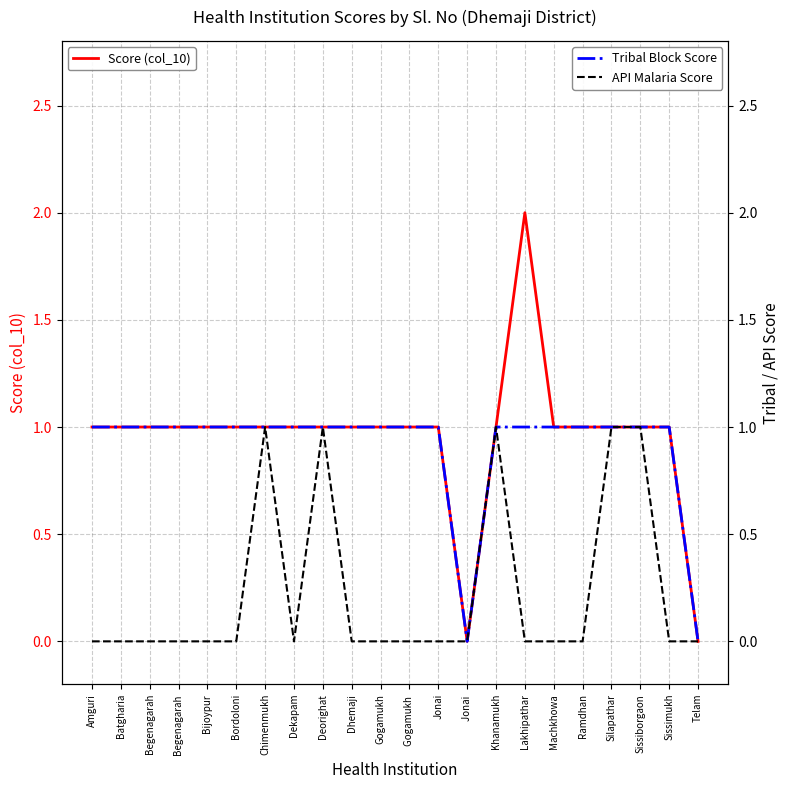

Count the Tribal Block Score values in the range 1 to 2.

20